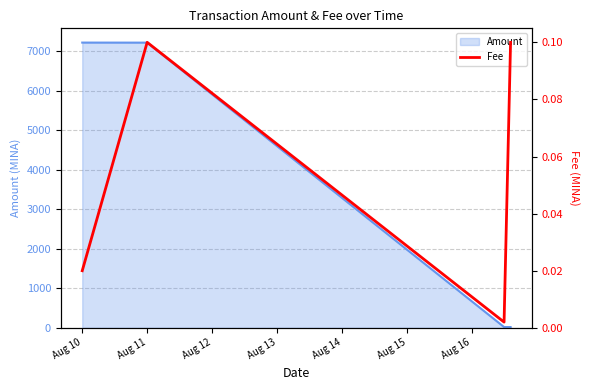

True or false: Amount has more than 2 interior local peaks.

False